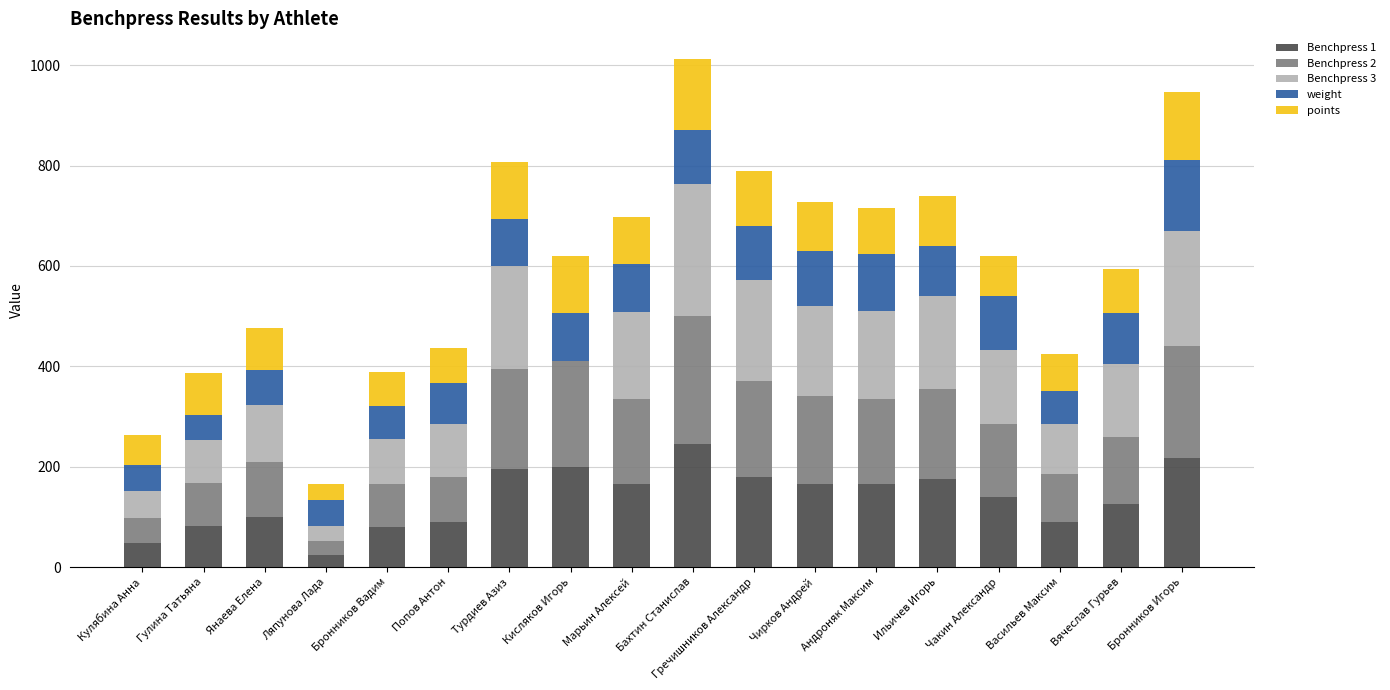

Is it true that Benchpress 1 equals 125.0 at Вячеслав Гурьев?

True